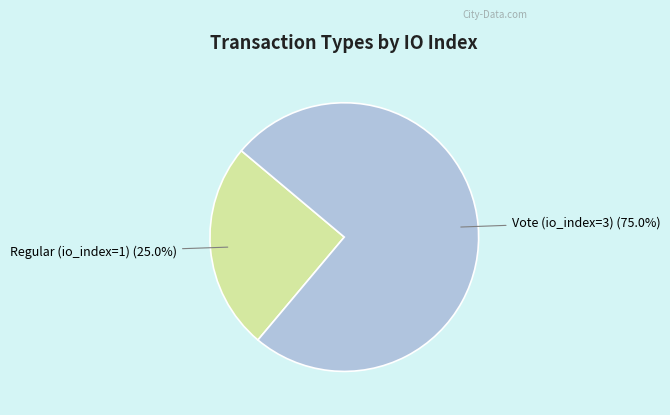

How much of the chart is everything except Vote (io_index=3)?

25.0%